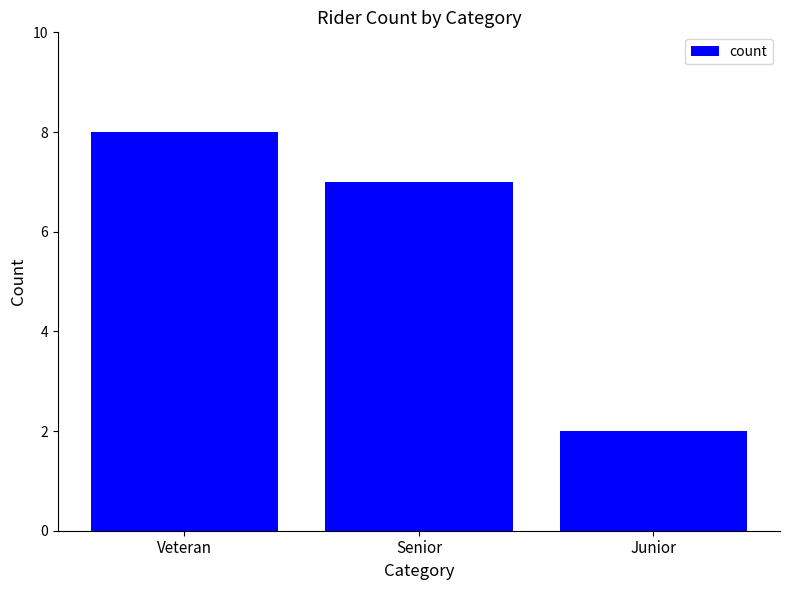

What is the label of the 1st bar from the right?

Junior